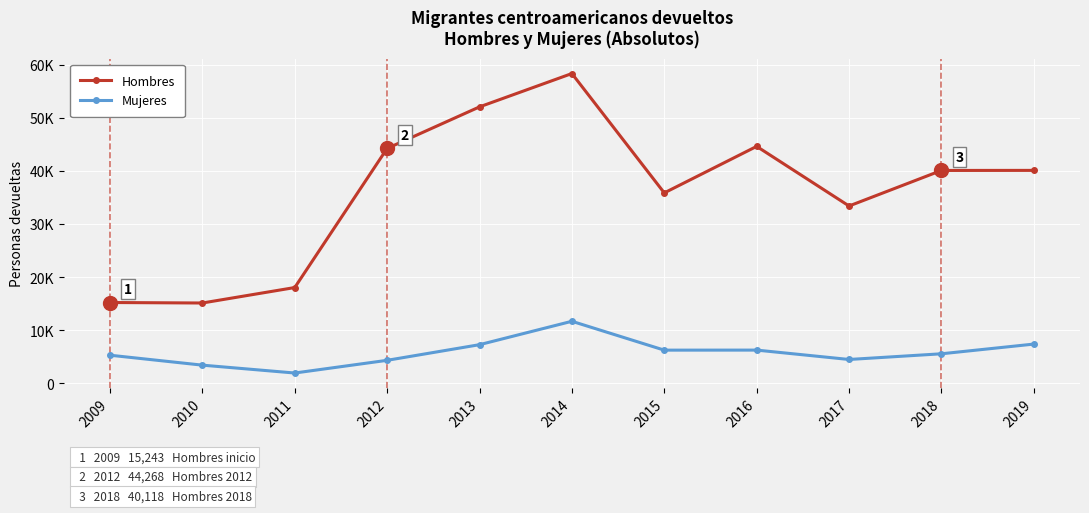

Is this an area chart (filled region under the line)?

No